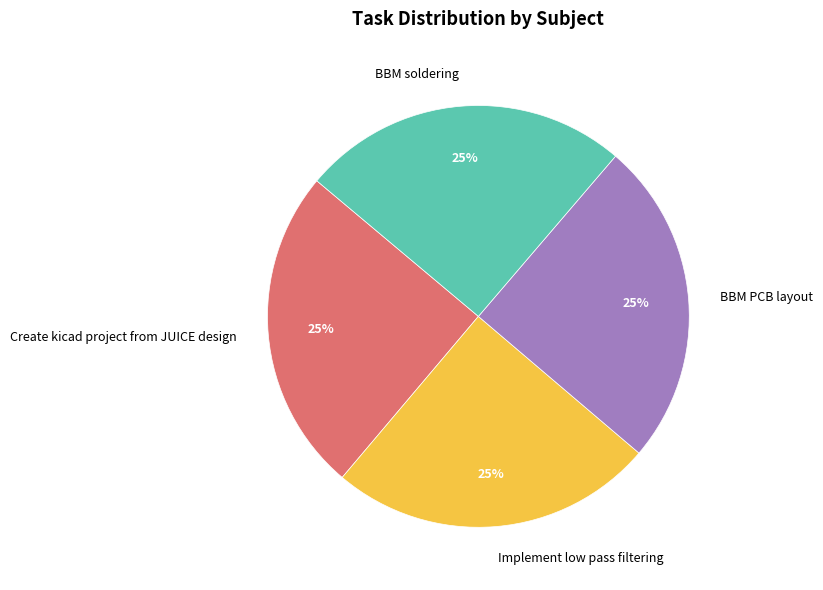

Is it true that Create kicad project from JUICE design is 25% of the pie?

True